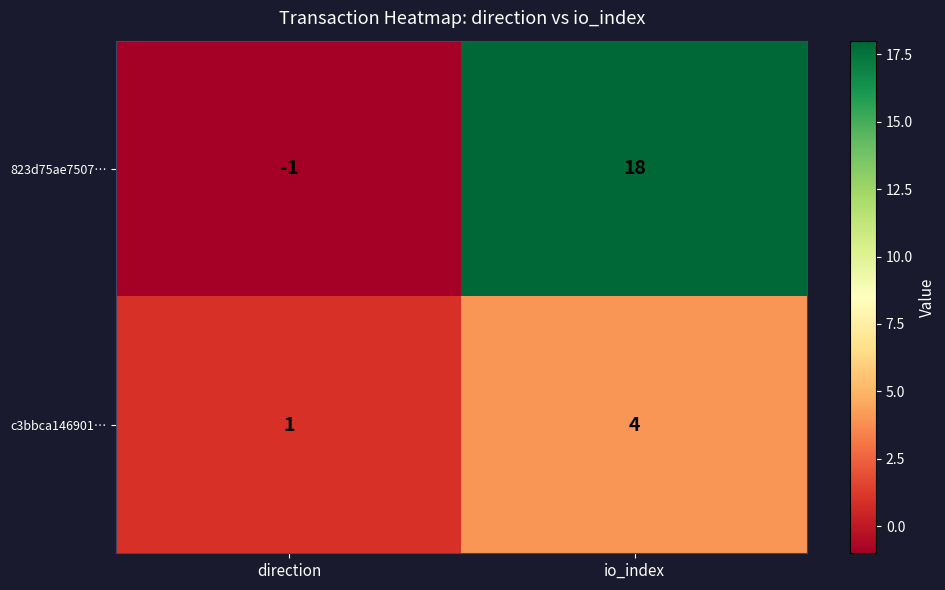

How many series are shown in this chart?

2